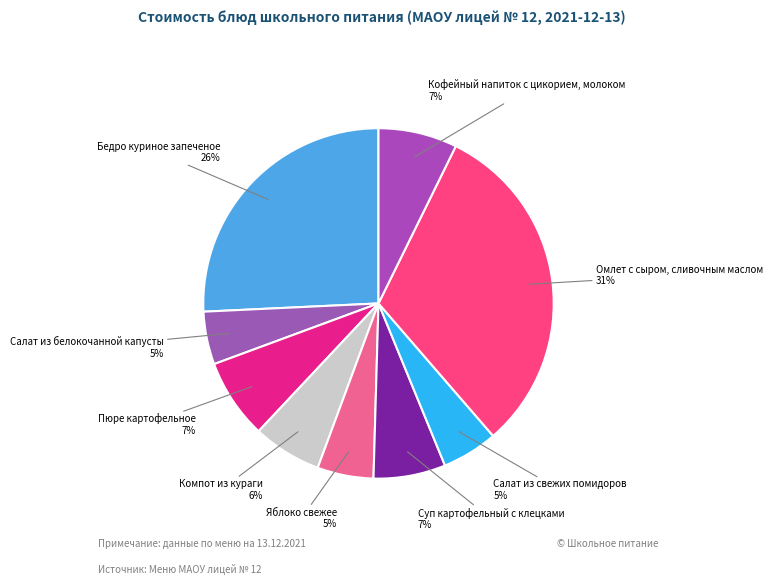

Count the number of slices in the pie.

9